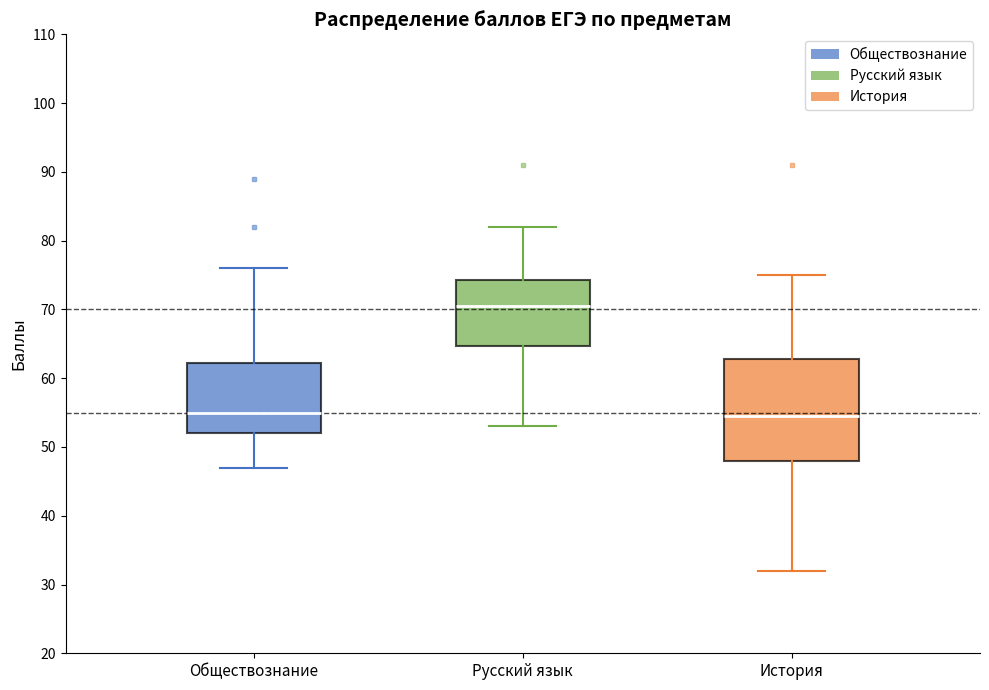

Comparing the boxes themselves (not the whiskers), which one is the tallest?

История